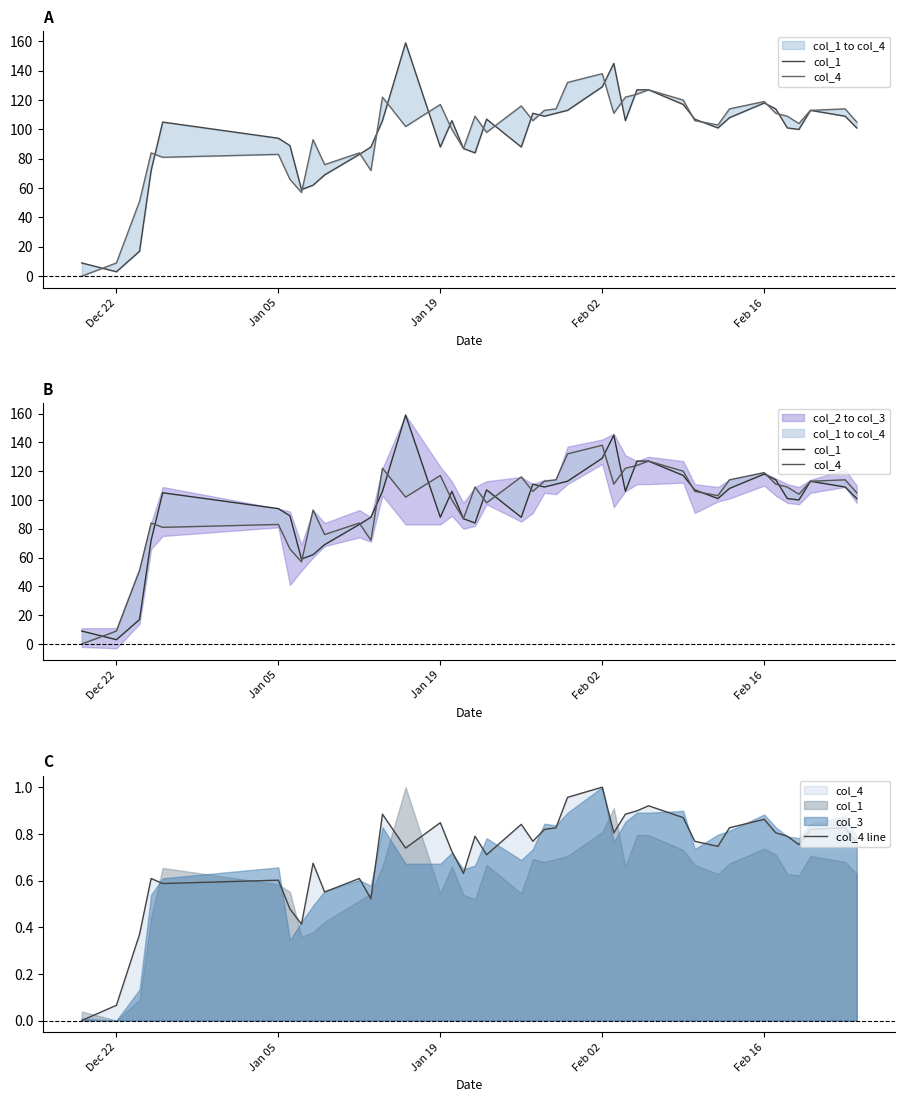

How many data points in col_1 are less than 106?

20